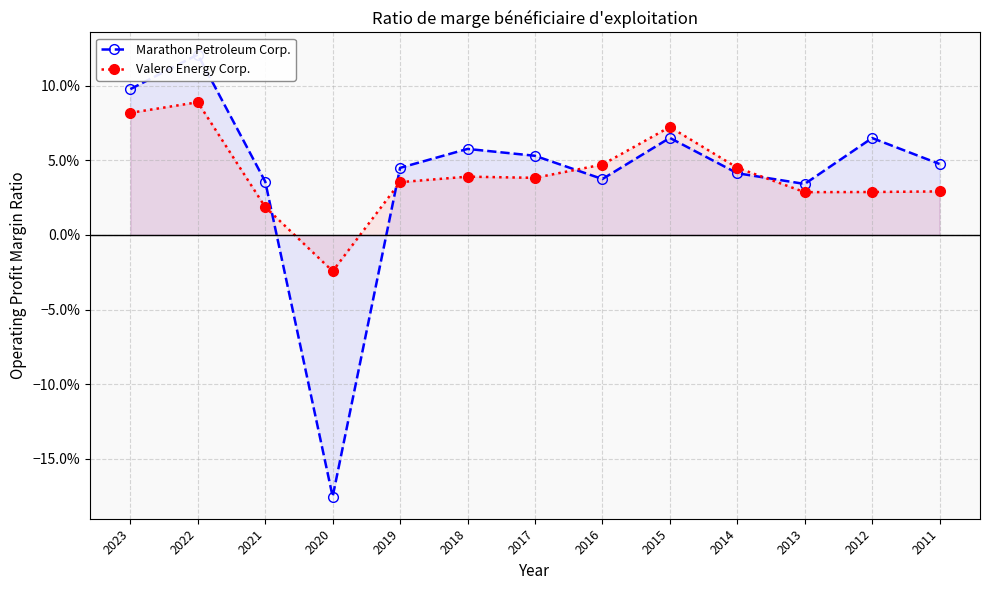

Which series has the largest total across all categories?

Valero Energy Corp.